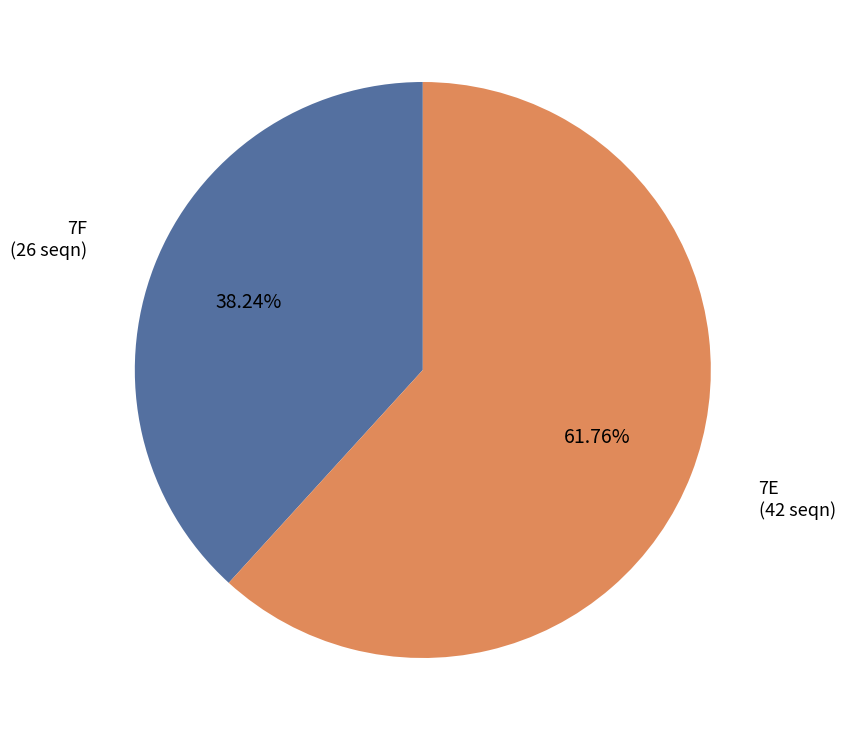

Is the sum of 7F and 7E greater than half?

Yes